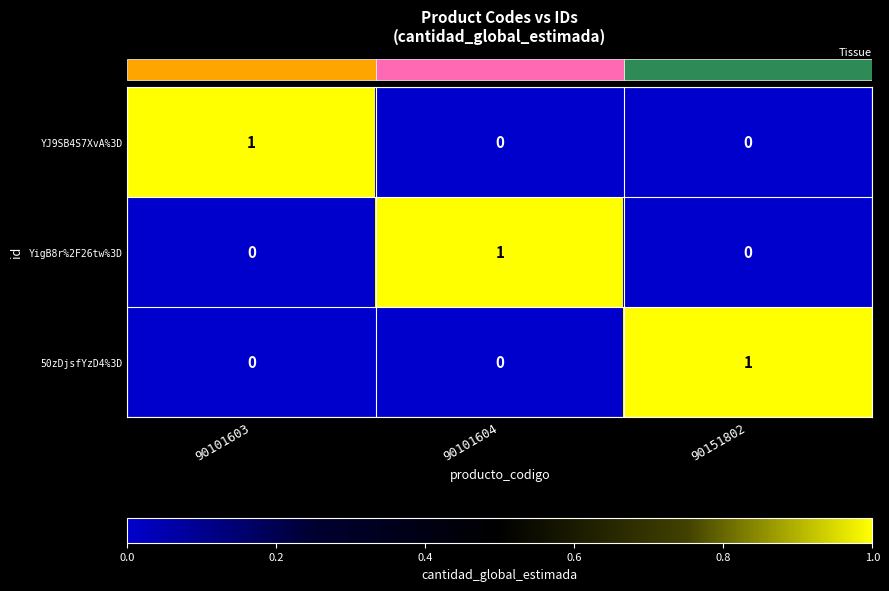

Count the 50zDjsfYzD4%3D values in the range 0 to 1.

3